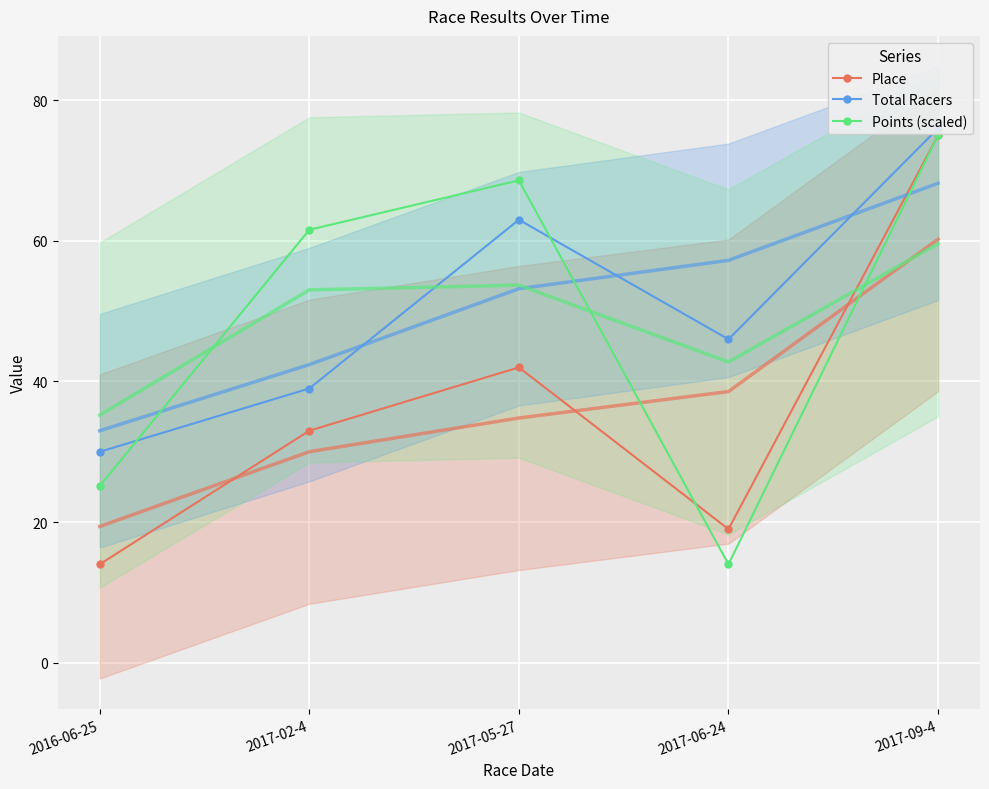

Where is the first local minimum for Points (scaled)?

2017-06-24